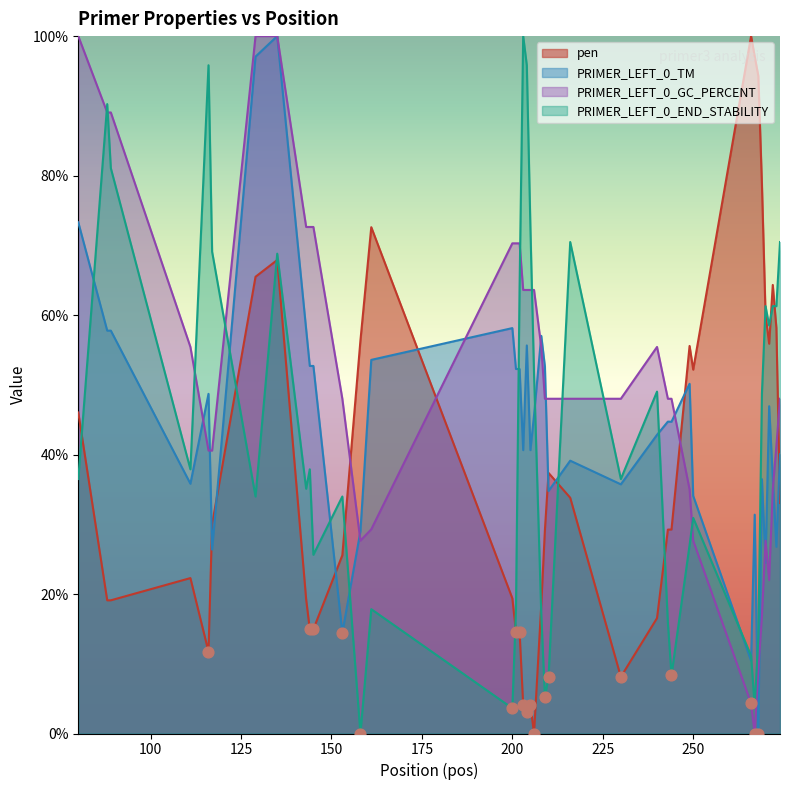

What are all the series names shown in the legend?

pen, PRIMER_LEFT_0_TM, PRIMER_LEFT_0_GC_PERCENT, PRIMER_LEFT_0_END_STABILITY